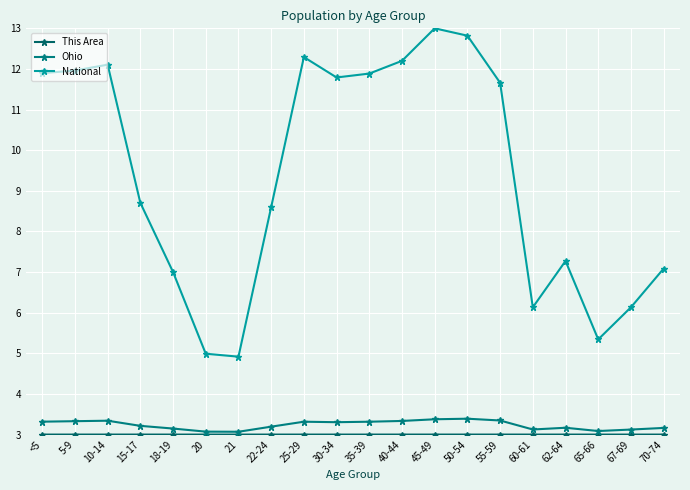

Is it true that This Area equals 3.0 at 15-17?

True